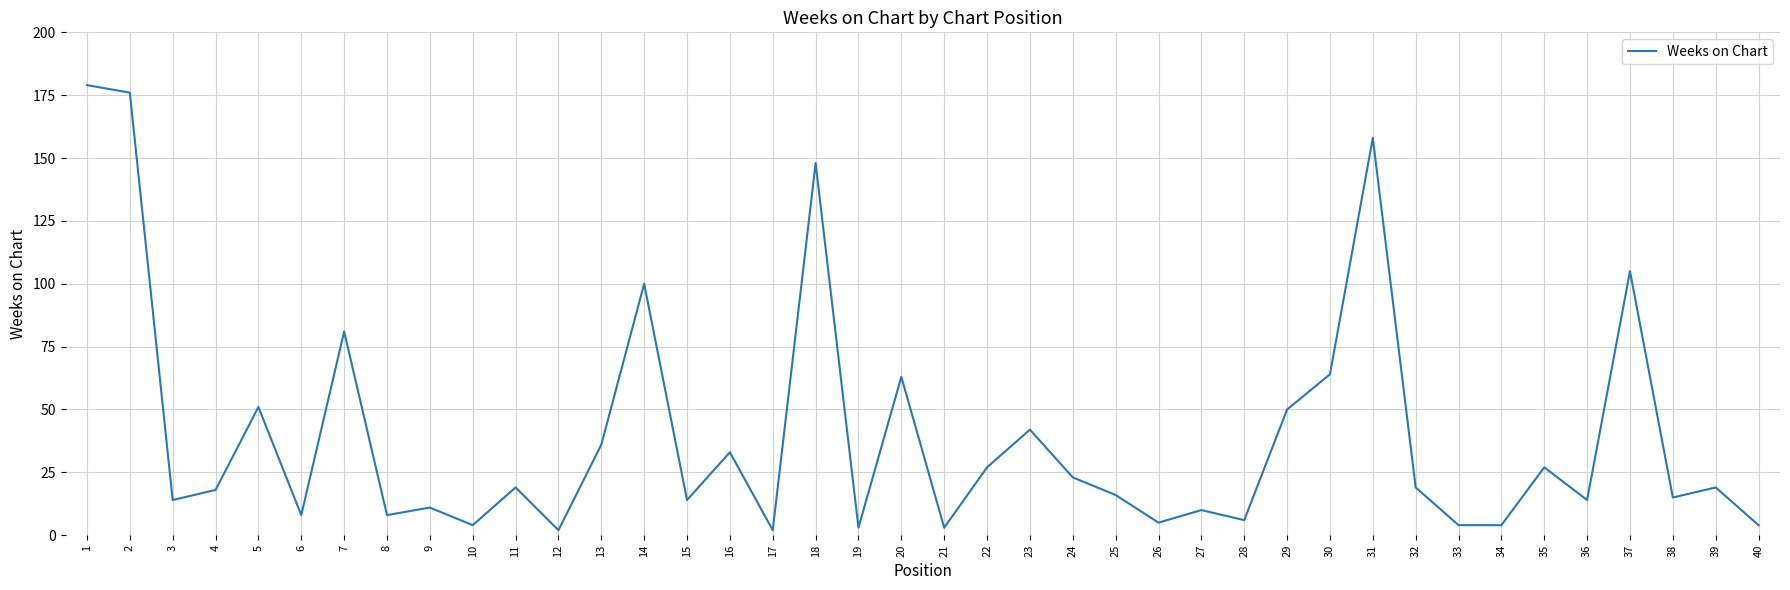

True or false: the data shows 23 at 24.

True